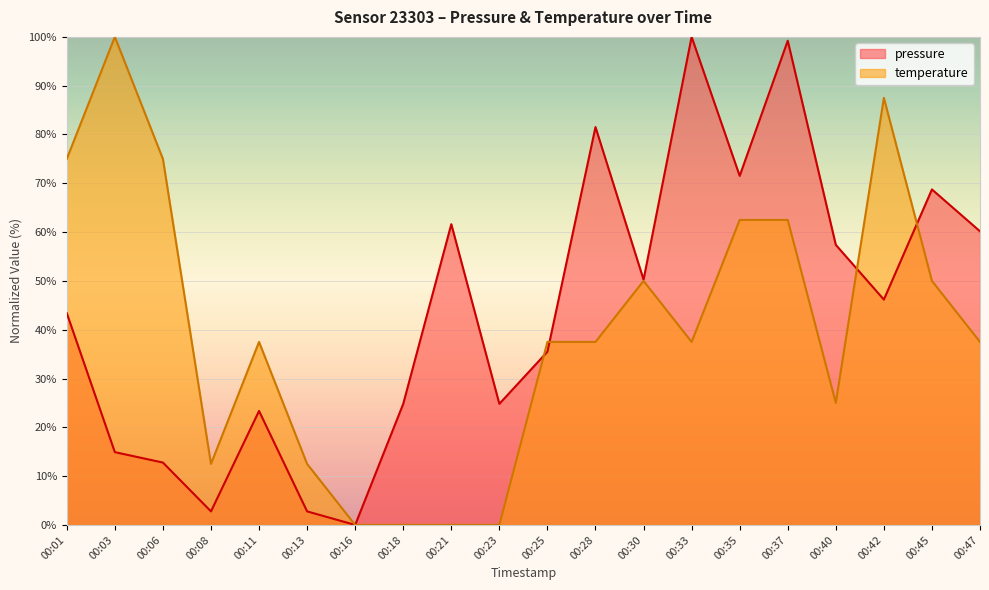

What is the spread (max minus min) of values at 00:33?

62.5